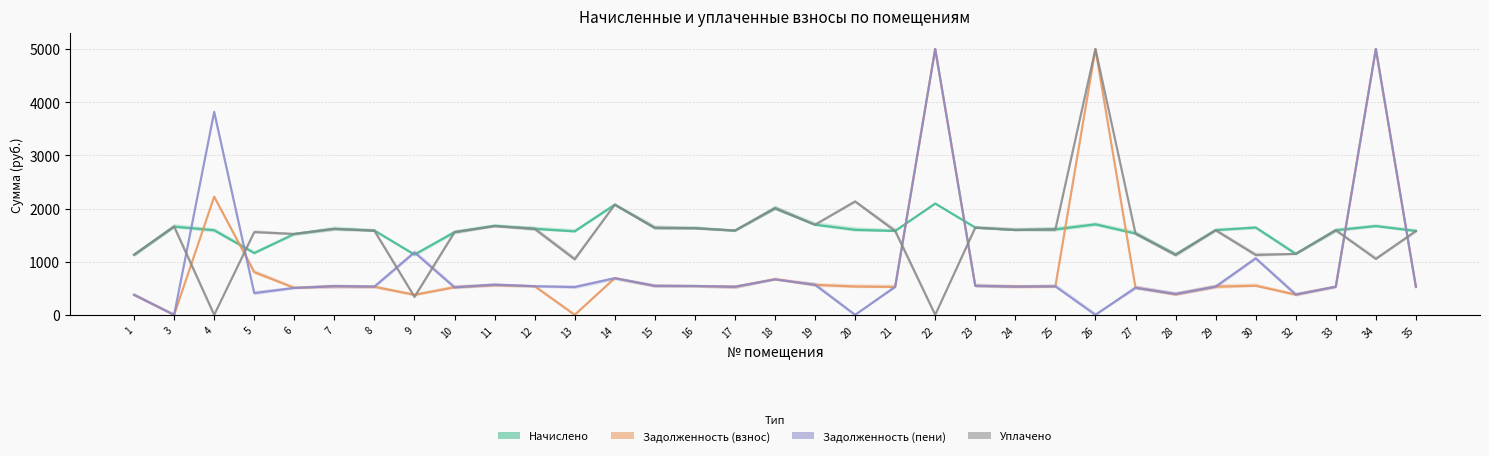

List the series in order of their peak value, highest first.

Задолженность (взнос), Задолженность (пени), Уплачено, Начислено